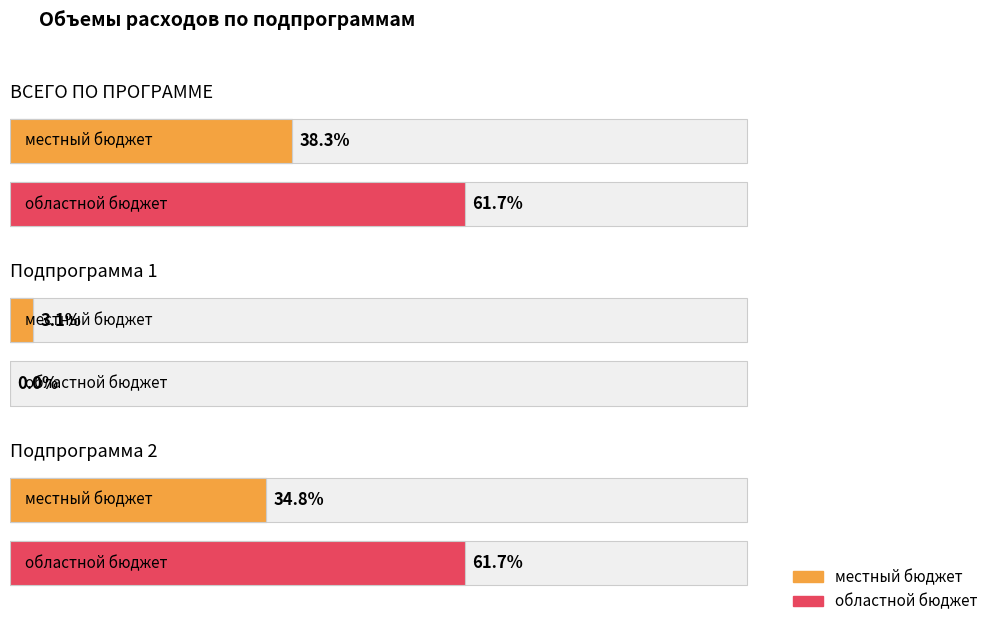

Rank the series by their average value, from highest to lowest.

областной бюджет, местный бюджет